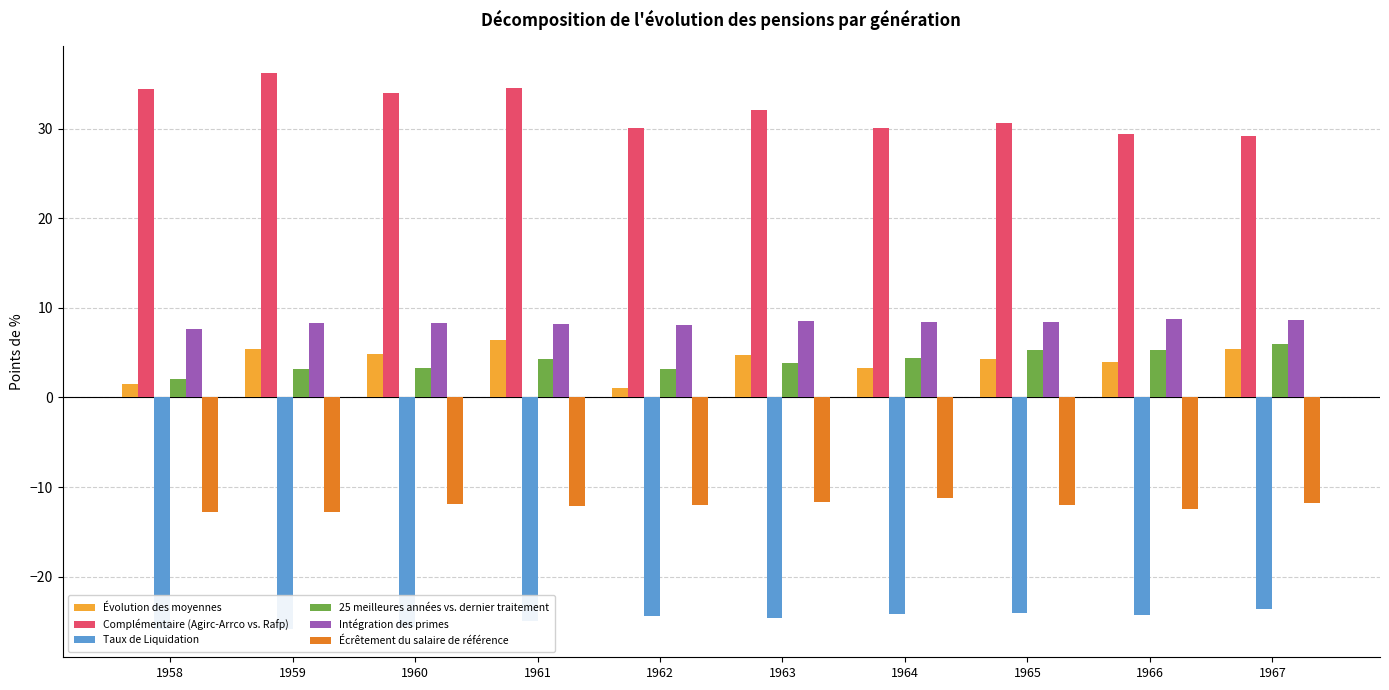

What is the difference between the maximum and minimum values in the 25 meilleures années vs. dernier traitement series?

4.0